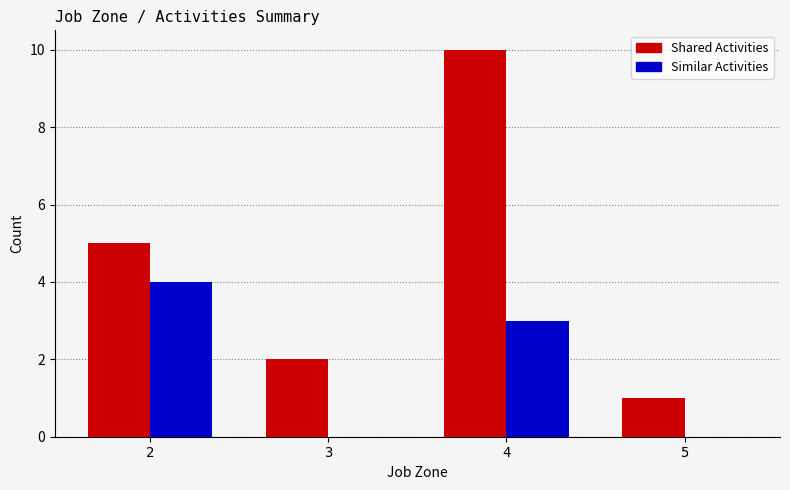

Count the number of data series in this chart.

2